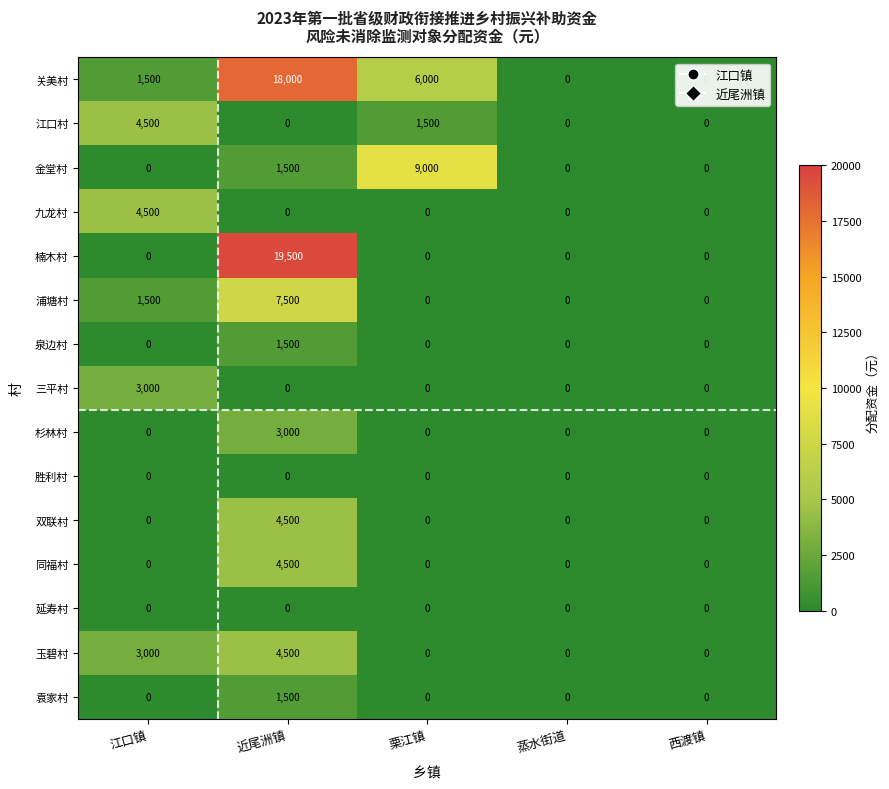

What is the difference between the maximum and minimum values in the 杉林村 series?

3000